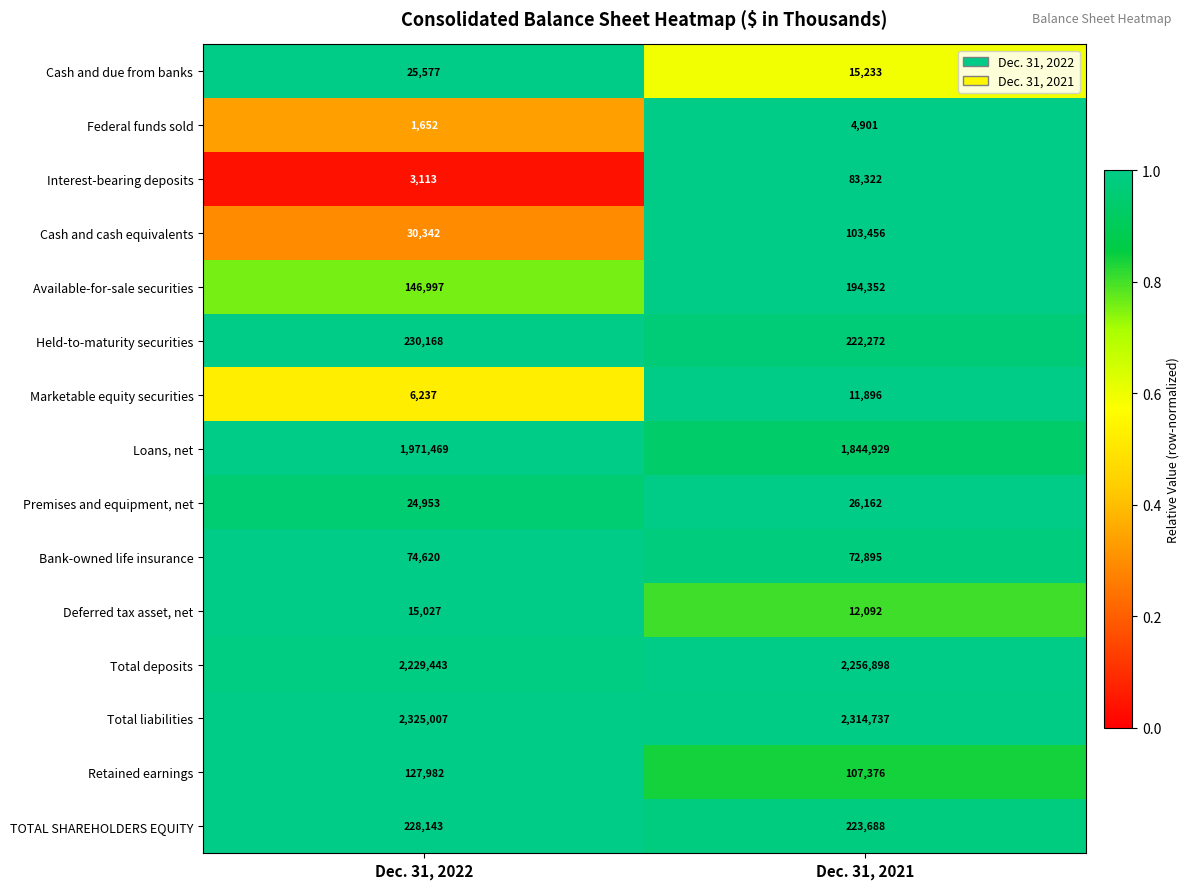

What is the approximate value of Cash and due from banks at Dec. 31, 2021, to the nearest 50?

15250